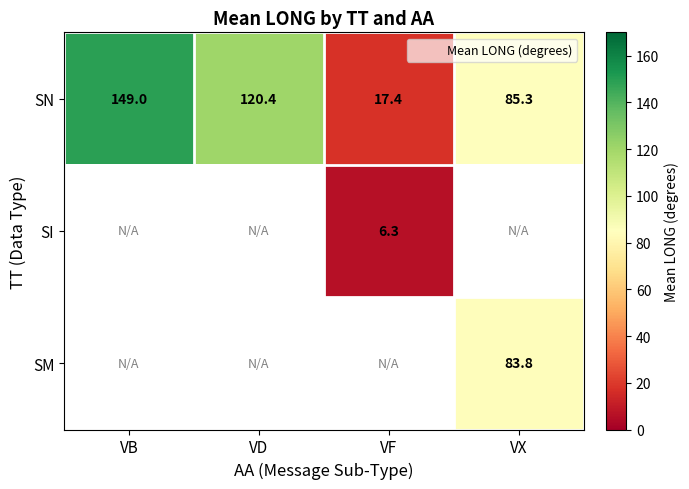

List the labels in order of SN value, largest first.

VB, VD, VX, VF